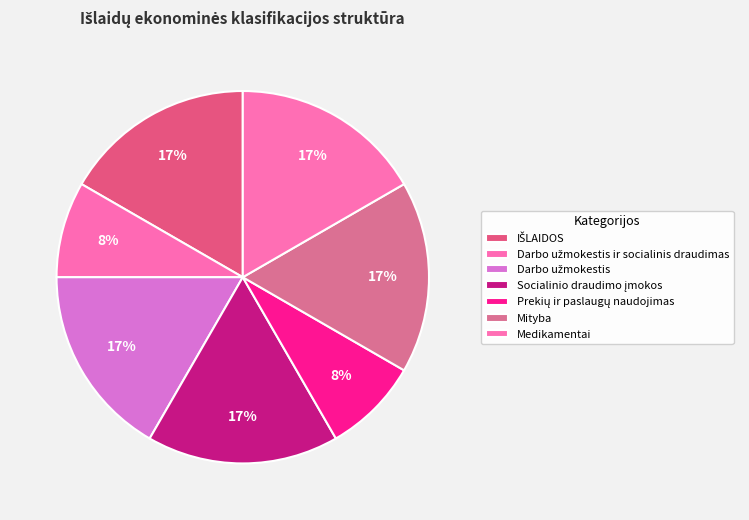

How many slices are in this pie chart?

7